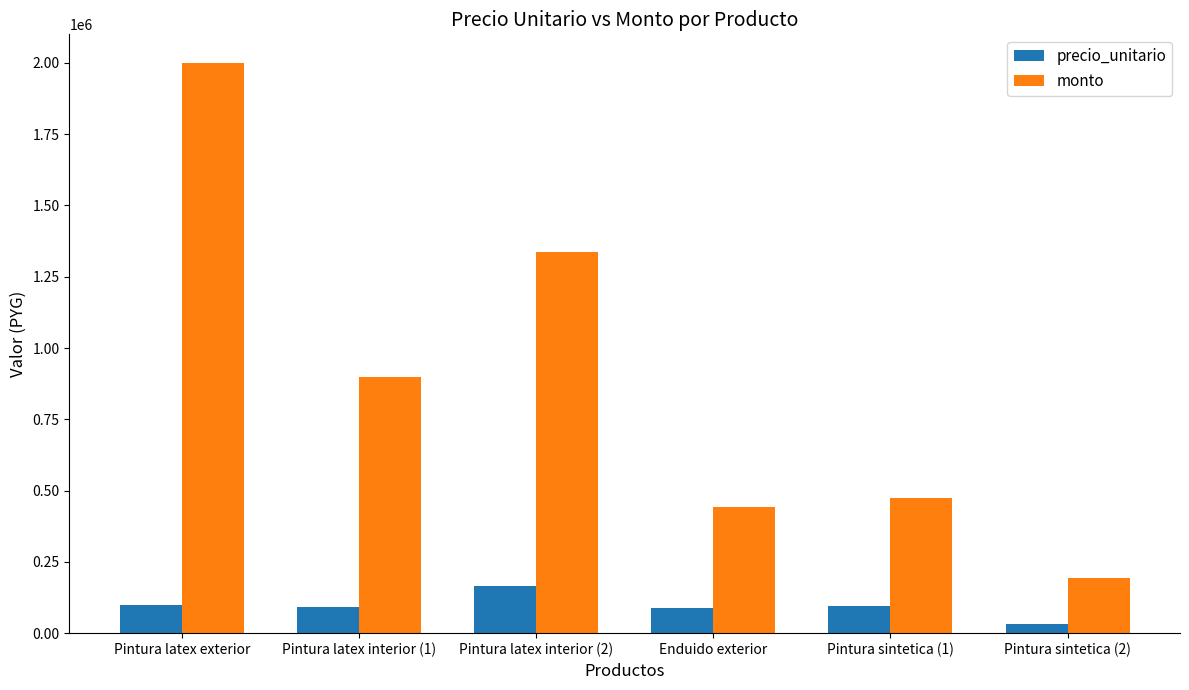

What is the minimum value shown in the chart?

32500